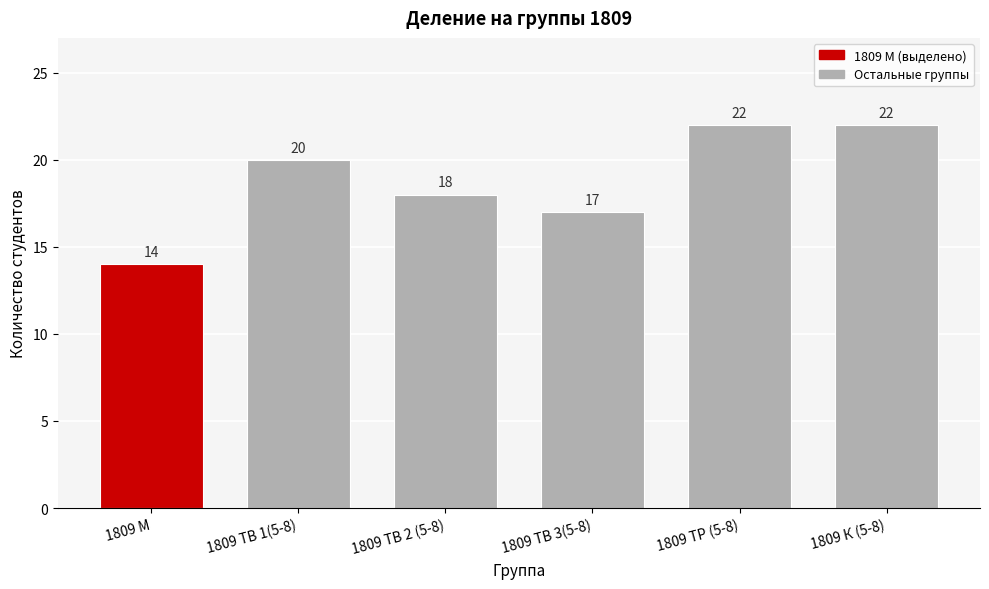

Reading left to right, extract all data points from this chart.

14	20	18	17	22	22